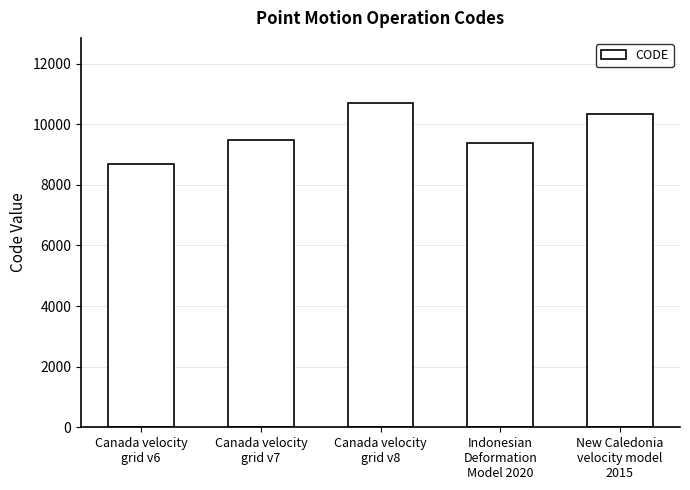

What is the difference between the second highest and minimum values?

1647